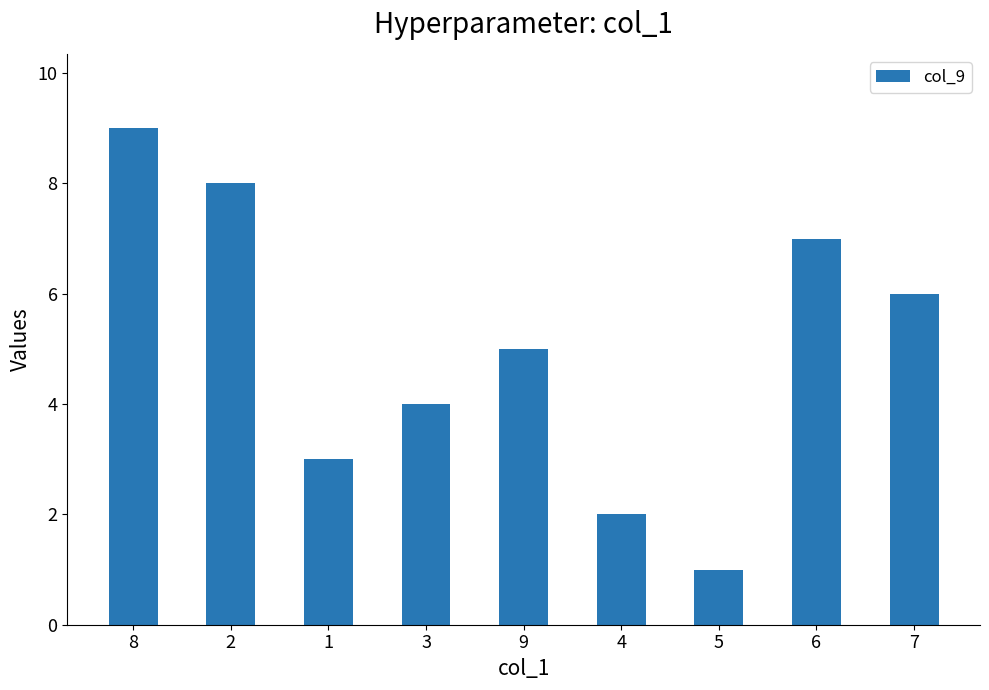

List the labels in order of value, smallest first.

5, 4, 1, 3, 9, 7, 6, 2, 8